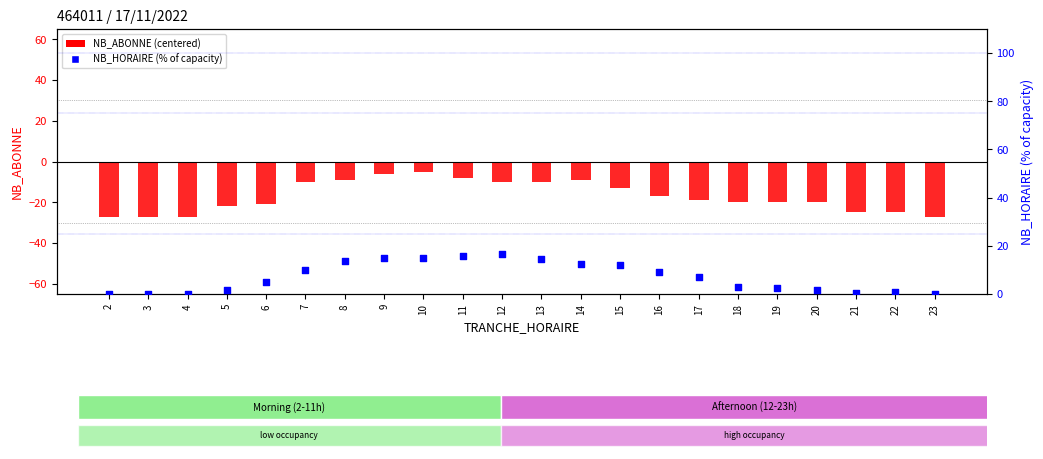

What is the total value across all series at 17?

-11.9